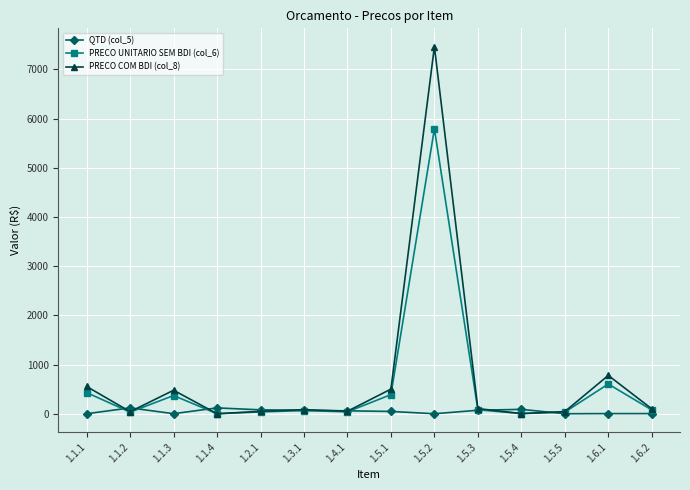

How many data points in PRECO UNITARIO SEM BDI (col_6) are above 78?

7